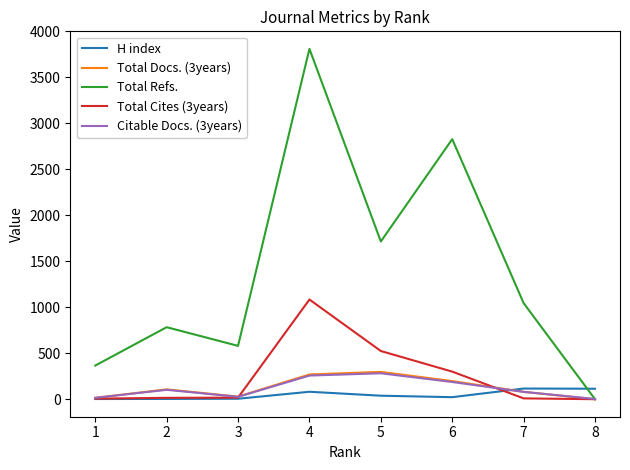

What are all the series names shown in the legend?

H index, Total Docs. (3years), Total Refs., Total Cites (3years), Citable Docs. (3years)